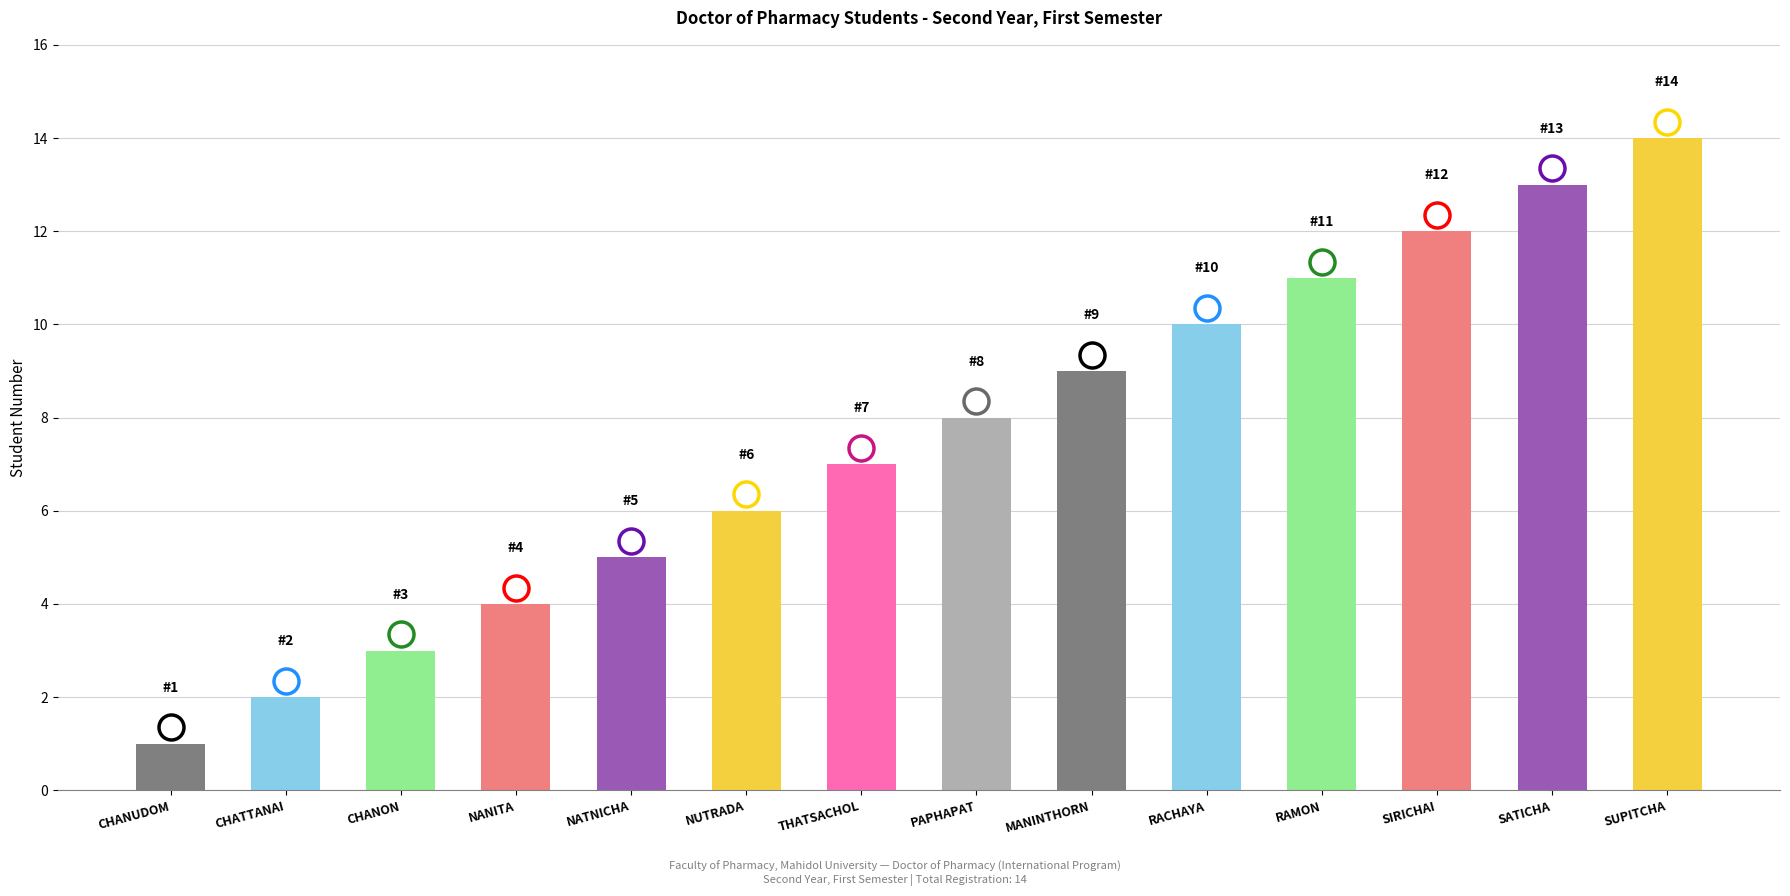

What is the ratio of the value at CHANUDOM to the value at NATNICHA?

0.2